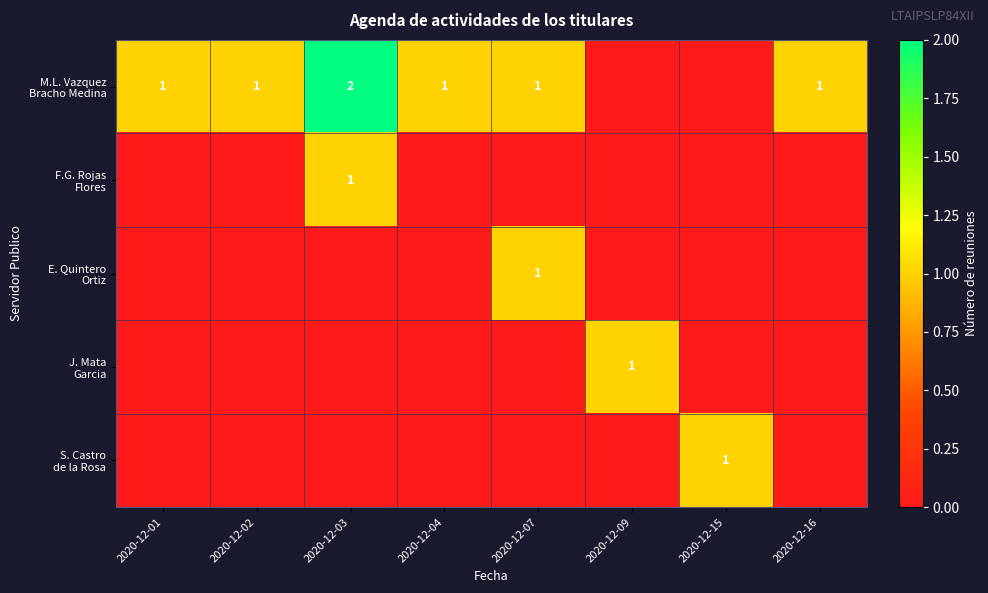

Between 2020-12-15 and 2020-12-02, which is larger?

2020-12-02